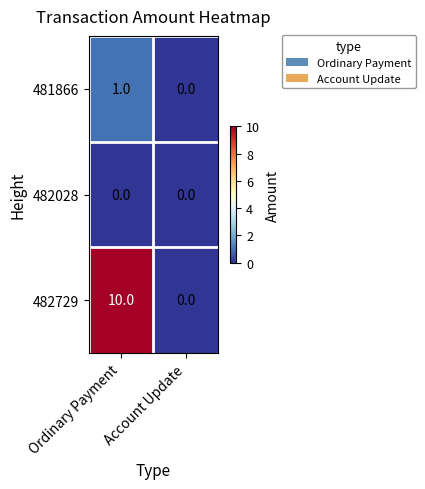

What is the greatest value displayed?

10